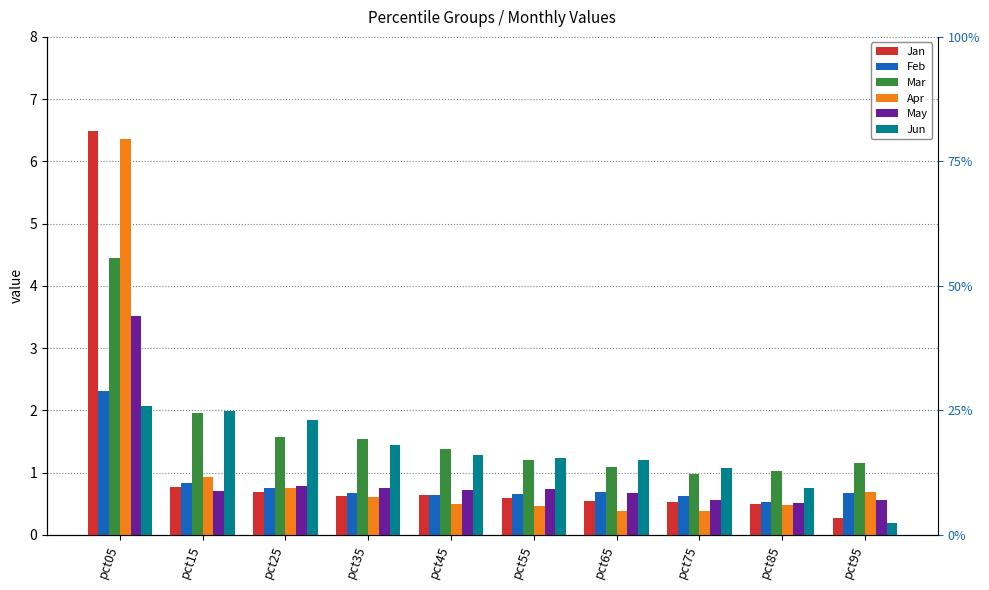

What is the sum of the Apr values at pct35 and pct45?

1.1